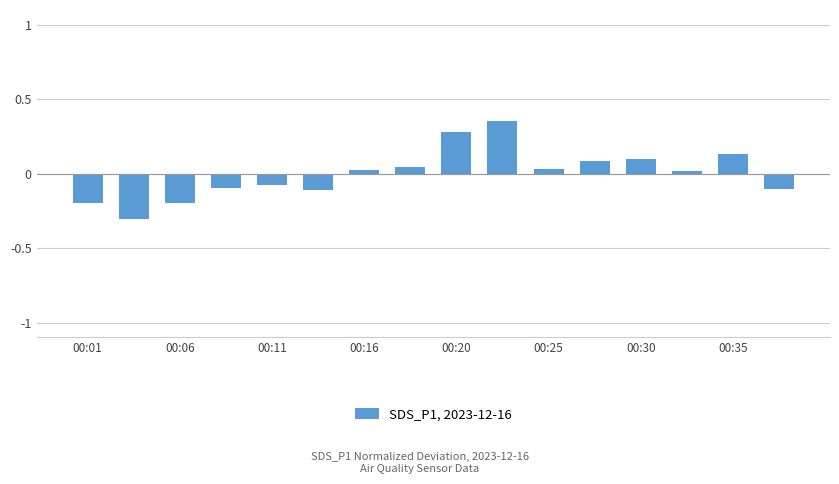

What is the minimum value shown in the chart?

-0.3